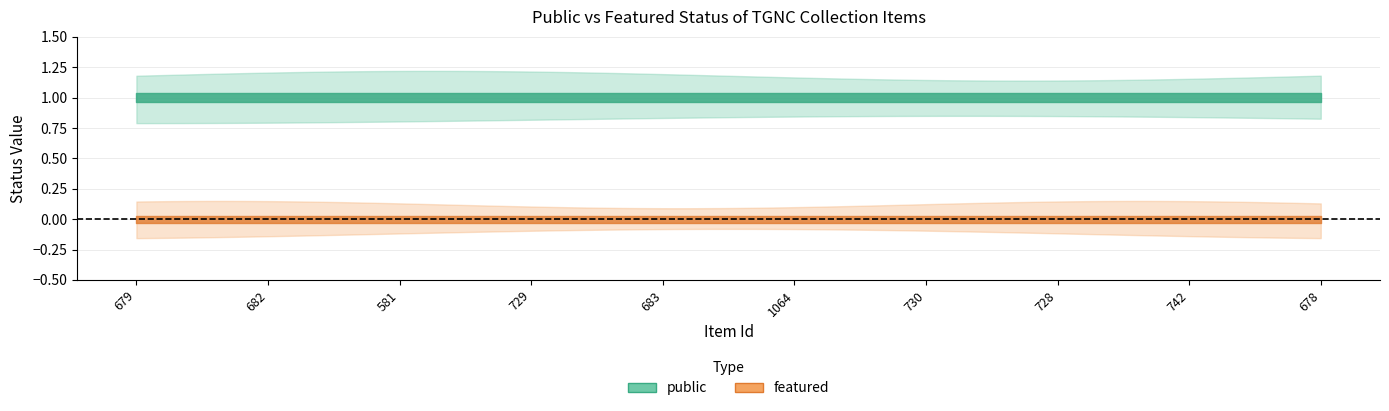

True or false: featured and public cross at least once.

False